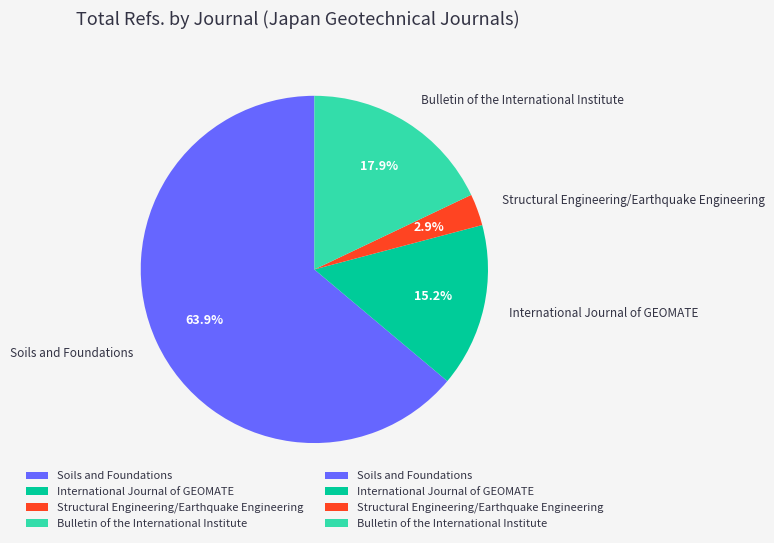

True or false: Soils and Foundations accounts for 72% of the total.

False